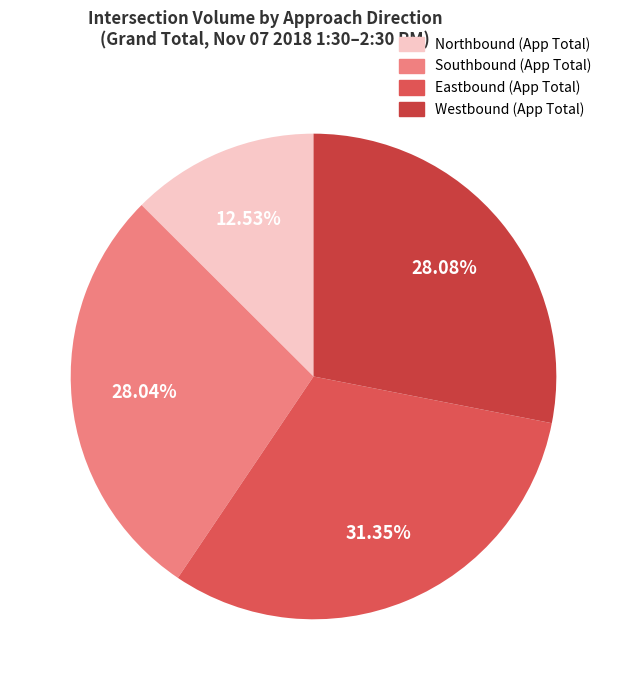

To the nearest percent, what is the difference between the largest and smallest slice percentages?

19%